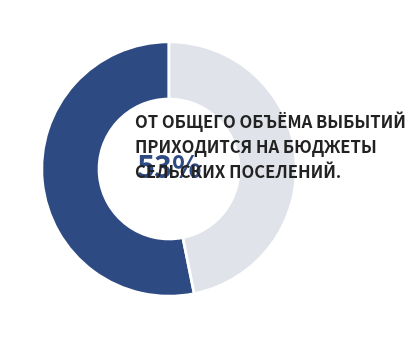

The бюджеты сельских поселений slice represents 53% of the pie. True or false?

True